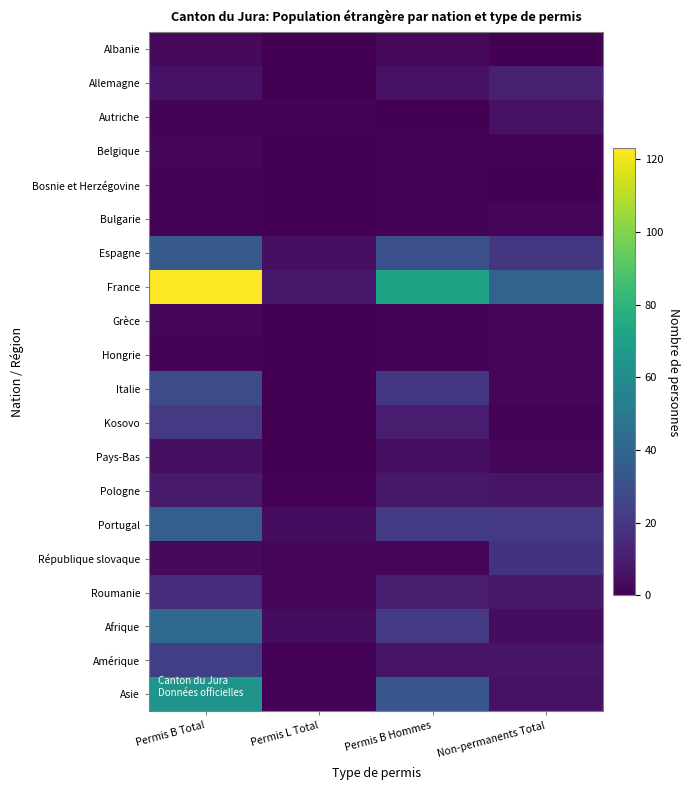

Reading left to right, what are all the values shown in this chart?

Albanie: Permis B Total=3	Permis L Total=0	Permis B Hommes=3	Non-permanents Total=0
Allemagne: Permis B Total=6	Permis L Total=0	Permis B Hommes=6	Non-permanents Total=11
Autriche: Permis B Total=1	Permis L Total=1	Permis B Hommes=0	Non-permanents Total=6
Belgique: Permis B Total=2	Permis L Total=0	Permis B Hommes=1	Non-permanents Total=1
Bosnie et Herzégovine: Permis B Total=1	Permis L Total=0	Permis B Hommes=1	Non-permanents Total=0
Bulgarie: Permis B Total=1	Permis L Total=0	Permis B Hommes=1	Non-permanents Total=2
Espagne: Permis B Total=35	Permis L Total=5	Permis B Hommes=30	Non-permanents Total=20
France: Permis B Total=123	Permis L Total=8	Permis B Hommes=71	Non-permanents Total=39
Grèce: Permis B Total=2	Permis L Total=0	Permis B Hommes=1	Non-permanents Total=2
Hongrie: Permis B Total=1	Permis L Total=0	Permis B Hommes=1	Non-permanents Total=2
Italie: Permis B Total=28	Permis L Total=0	Permis B Hommes=20	Non-permanents Total=2
Kosovo: Permis B Total=21	Permis L Total=0	Permis B Hommes=10	Non-permanents Total=1
Pays-Bas: Permis B Total=5	Permis L Total=0	Permis B Hommes=5	Non-permanents Total=2
Pologne: Permis B Total=9	Permis L Total=1	Permis B Hommes=8	Non-permanents Total=7
Portugal: Permis B Total=37	Permis L Total=4	Permis B Hommes=22	Non-permanents Total=21
République slovaque: Permis B Total=3	Permis L Total=2	Permis B Hommes=2	Non-permanents Total=18
Roumanie: Permis B Total=15	Permis L Total=2	Permis B Hommes=10	Non-permanents Total=8
Afrique: Permis B Total=42	Permis L Total=4	Permis B Hommes=21	Non-permanents Total=4
Amérique: Permis B Total=23	Permis L Total=1	Permis B Hommes=7	Non-permanents Total=7
Asie: Permis B Total=64	Permis L Total=1	Permis B Hommes=33	Non-permanents Total=6